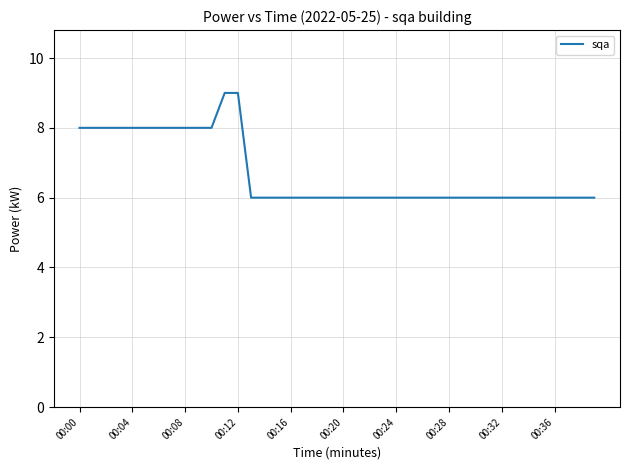

What is the difference between the maximum and minimum values?

3